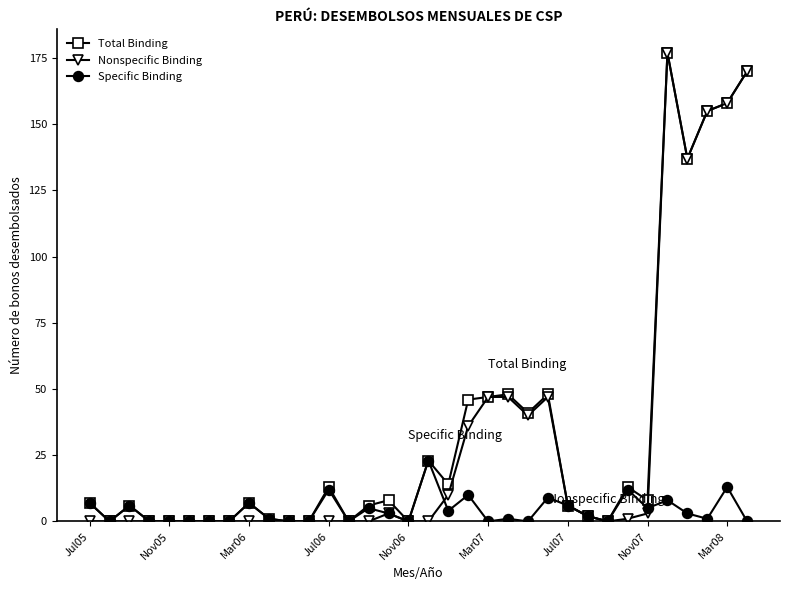

True or false: Total Binding has more than 1 interior local peaks.

True